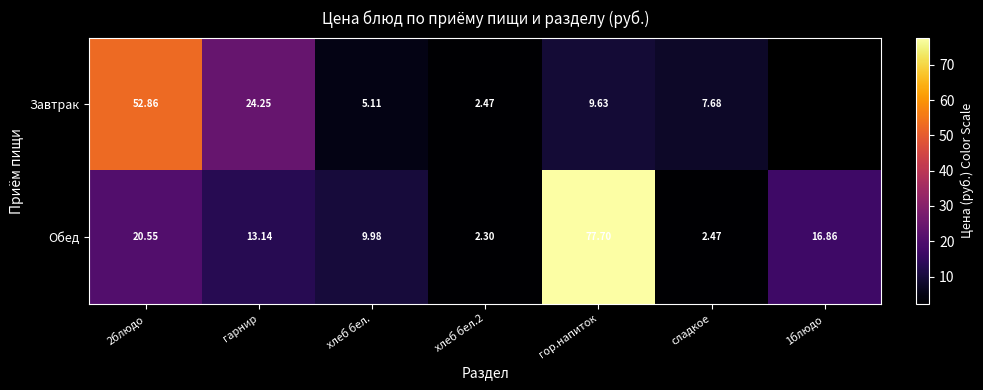

Which category has the highest value in the Обед series?

гор.напиток